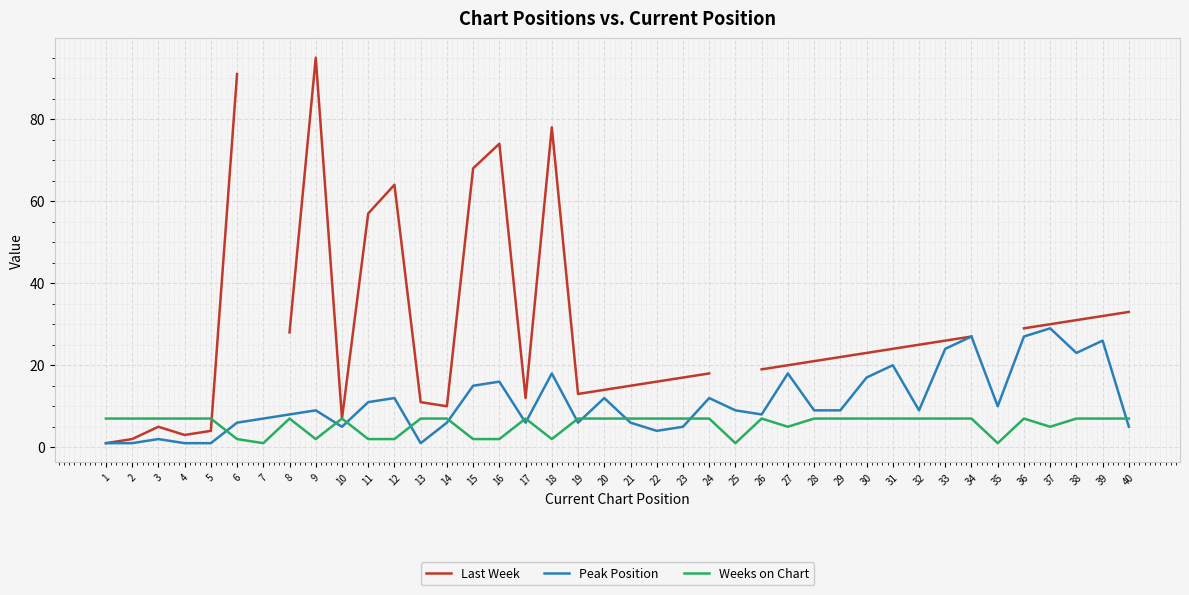

Which category has the lowest value across all series?

1